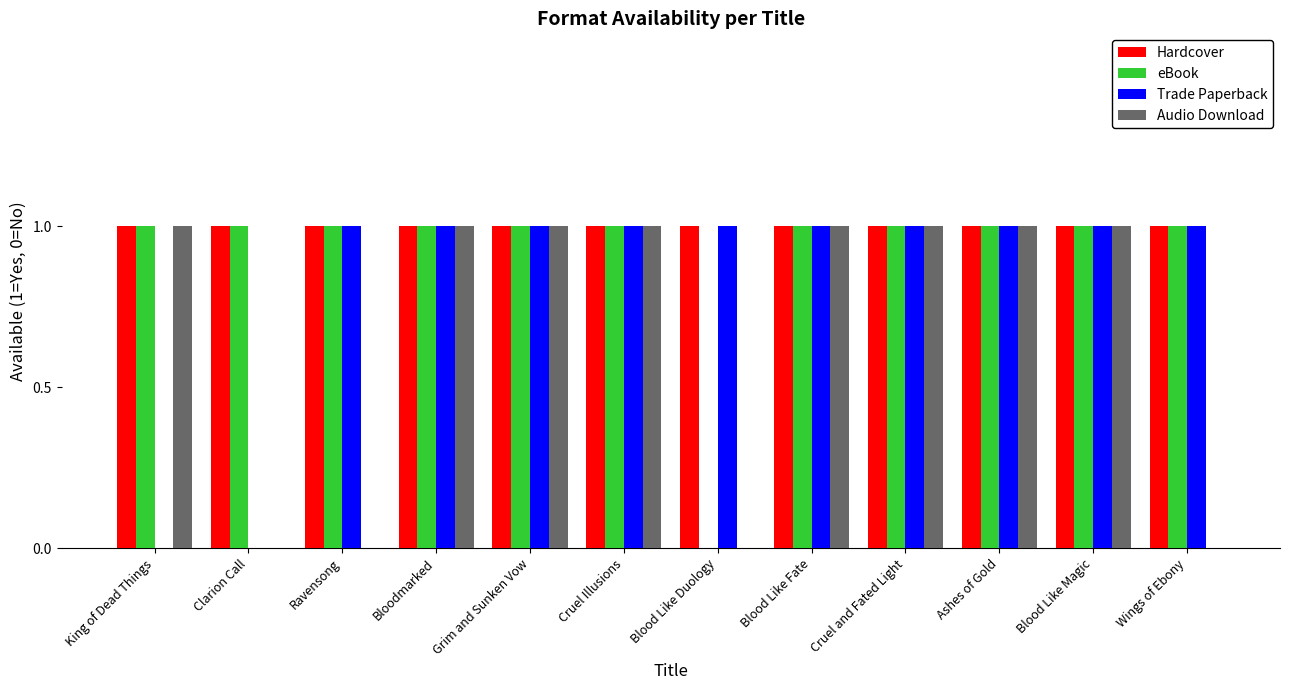

Which series has the largest total across all categories?

Hardcover